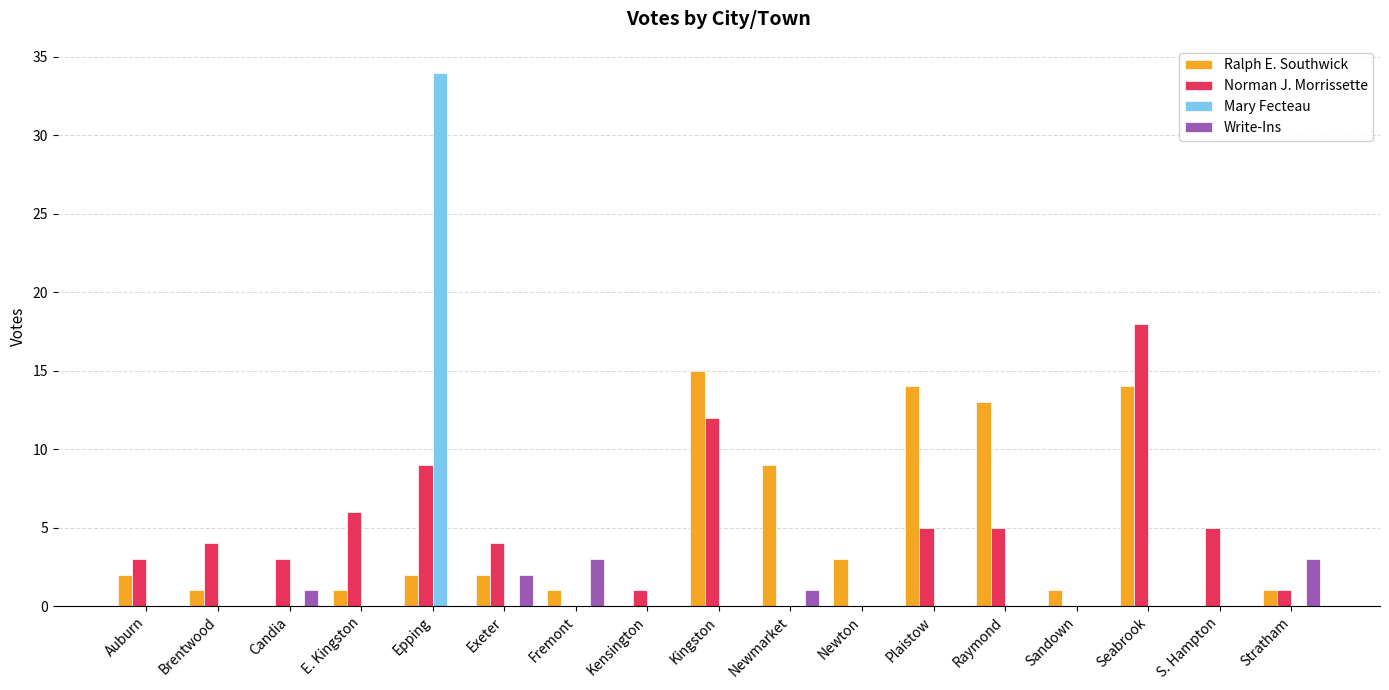

How many groups of bars are there?

17